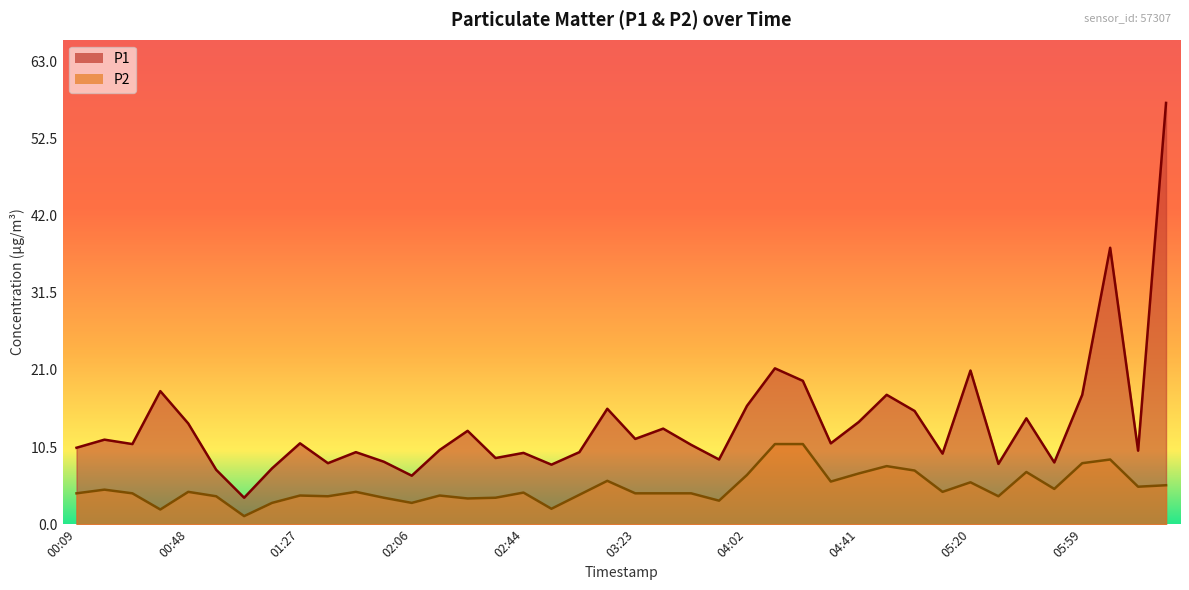

What is the label of the 21st point from the left?

03:23